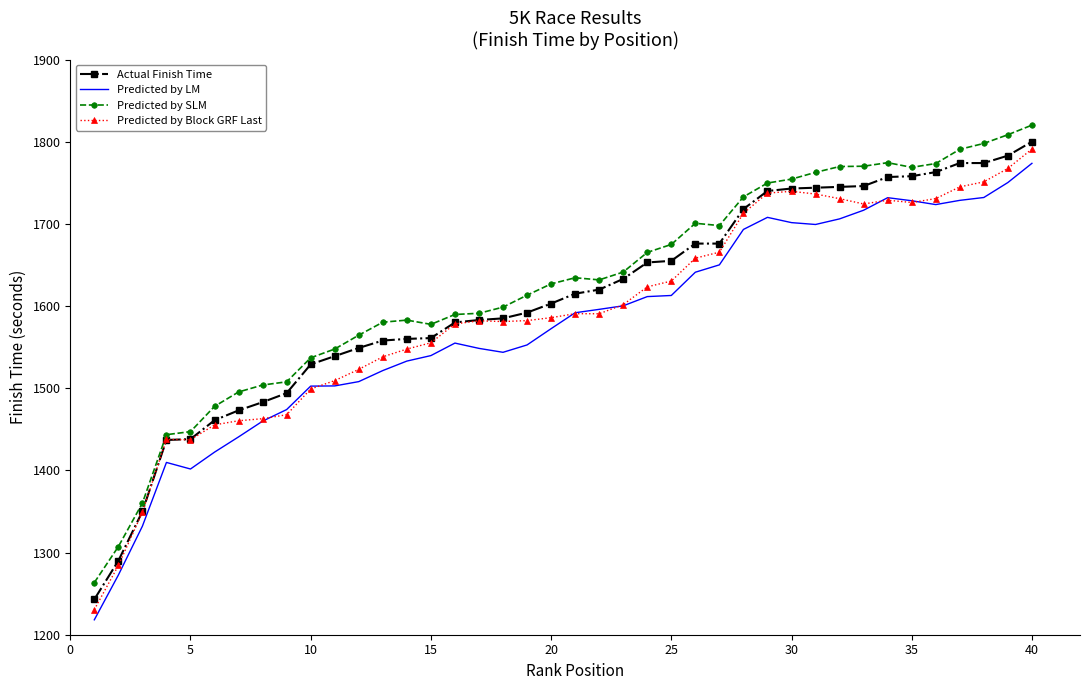

True or false: Predicted by SLM and Predicted by LM intersect in this chart.

False